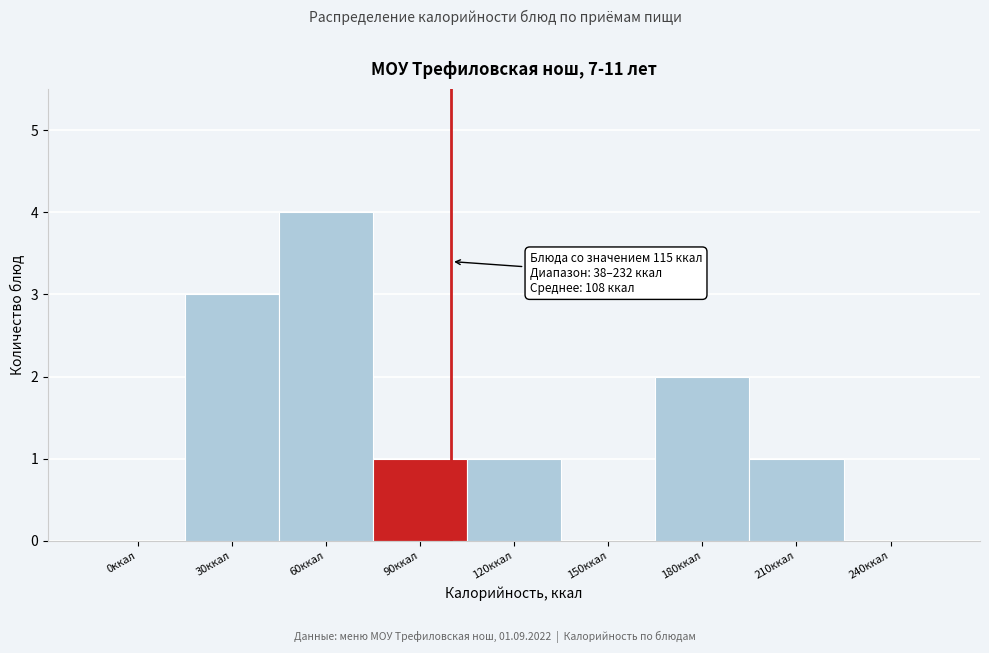

Reading left to right, list all the values displayed in this chart.

0ккал=0	30ккал=3	60ккал=4	90ккал=1	120ккал=1	150ккал=0	180ккал=2	210ккал=1	240ккал=0